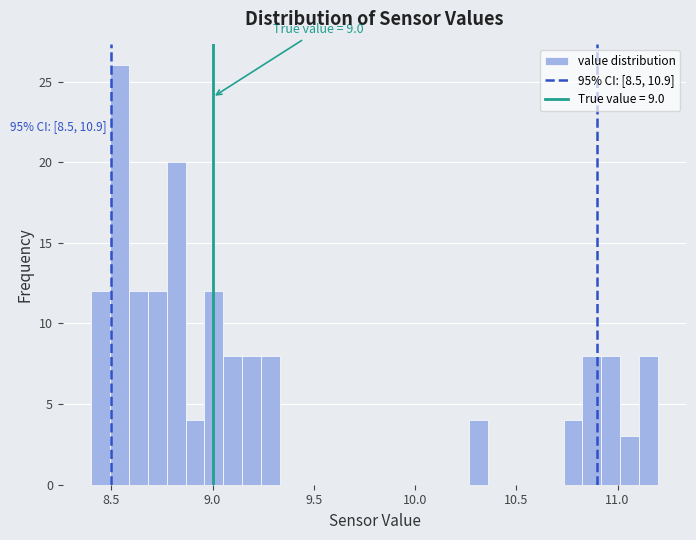

Around what value on the x-axis is the tallest bar? Give the approximate position of its centre, as read against the axis.

8.55